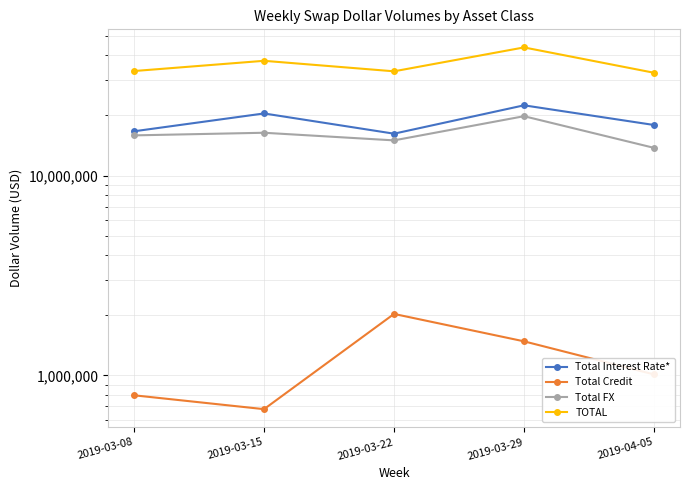

What is the sum of the Total FX values at 2019-04-05 and 2019-03-08?

29644275